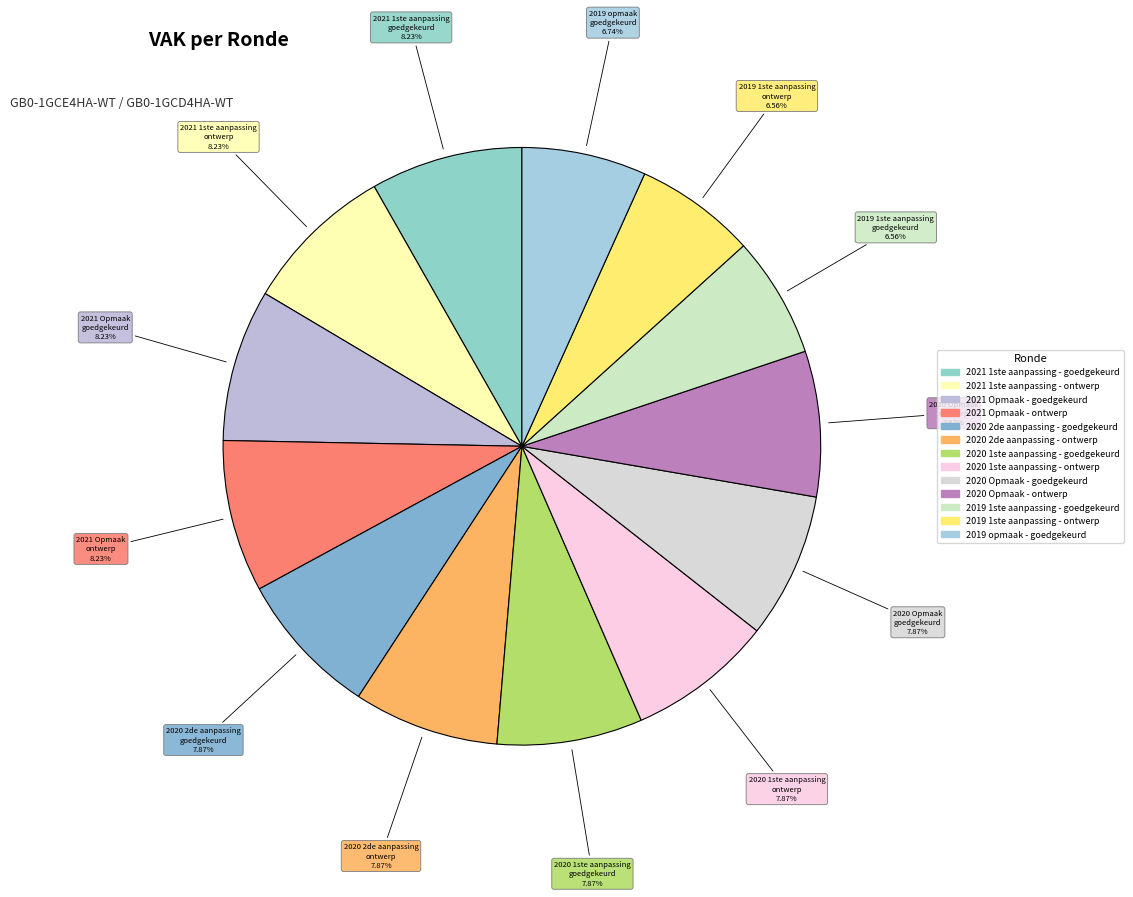

To the nearest percent, what is the average slice percentage?

8%